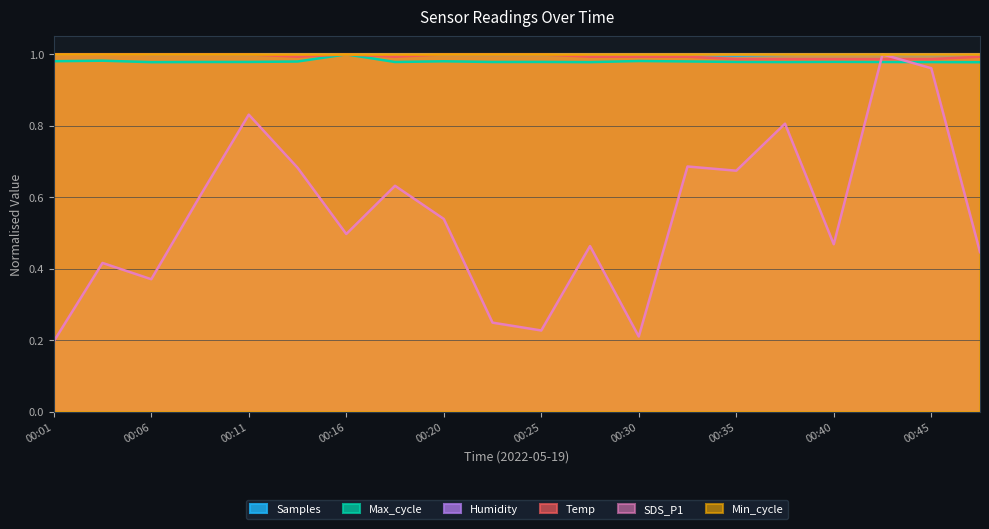

How many categories are shown in the chart?

20